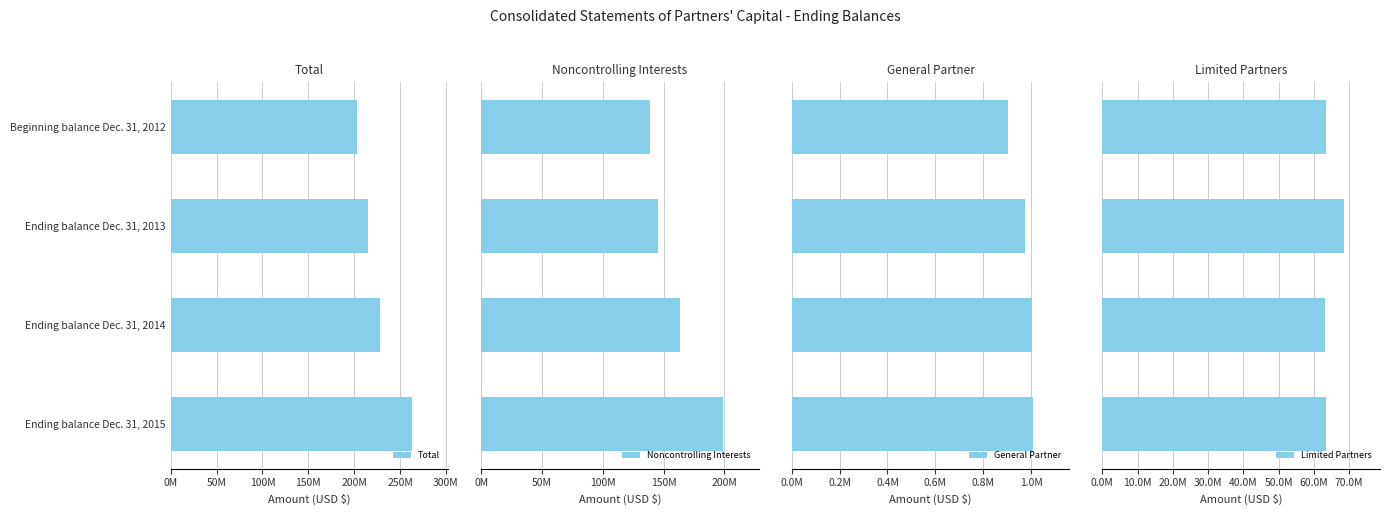

What are all the series names shown in the legend?

Total, Noncontrolling Interests, General Partner, Limited Partners